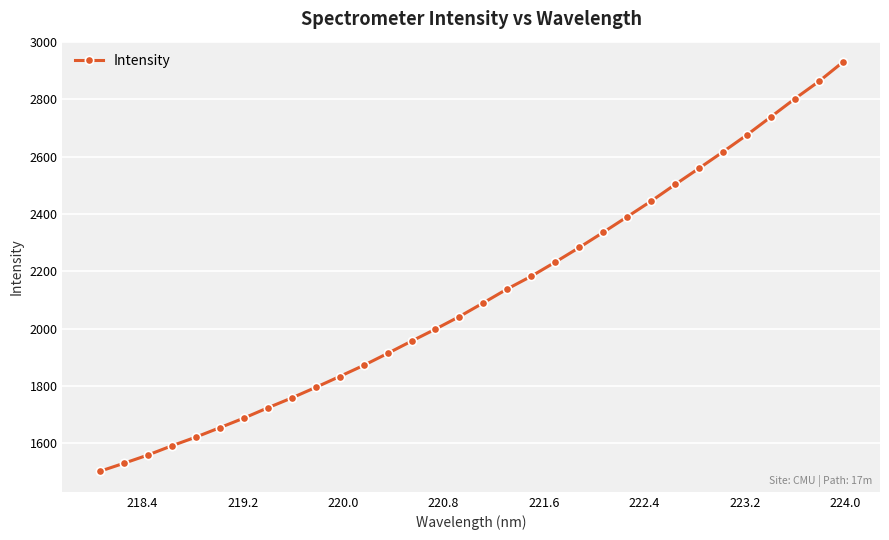

What is the maximum value shown in the chart?

2929.8